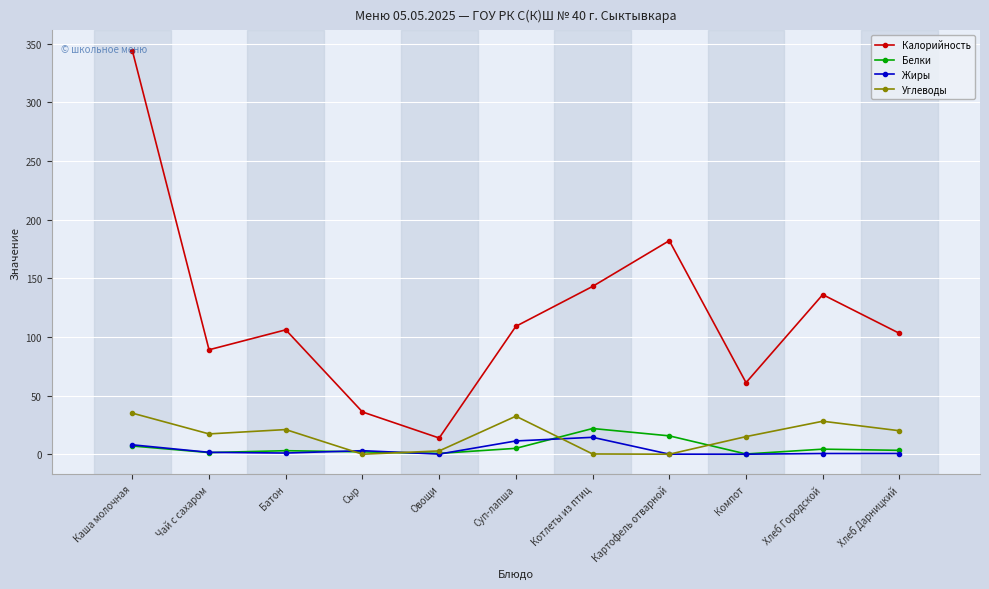

How many lines are shown in the chart?

4